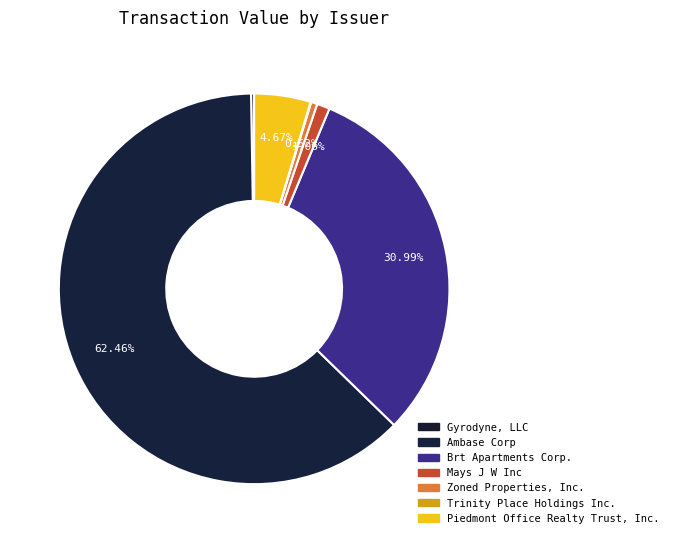

Approximately how many times larger is the value at Ambase Corp compared to Brt Apartments Corp.?

2.0